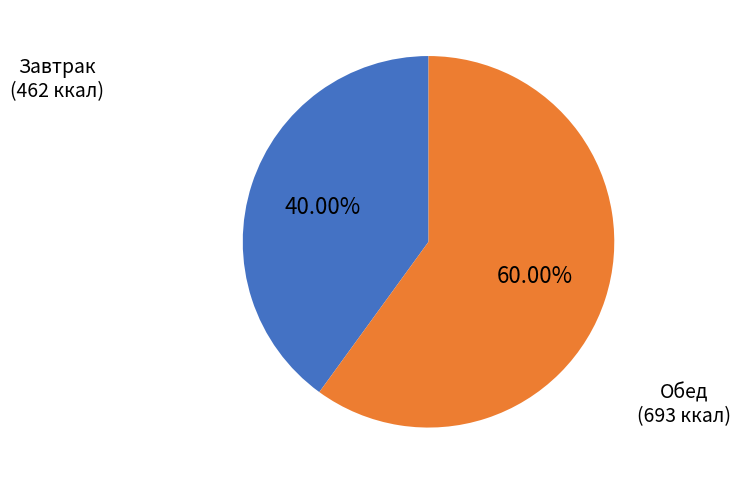

How many segments does this pie chart have?

2